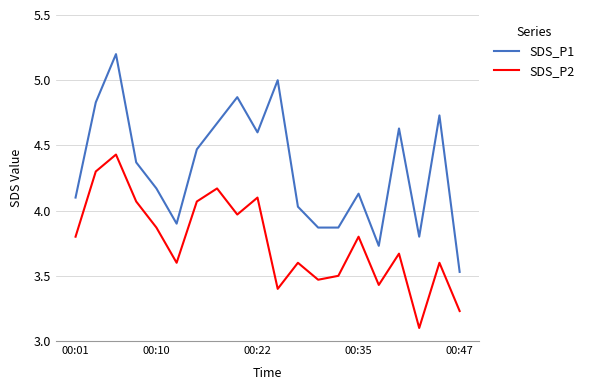

Which series has the largest total across all categories?

SDS_P1